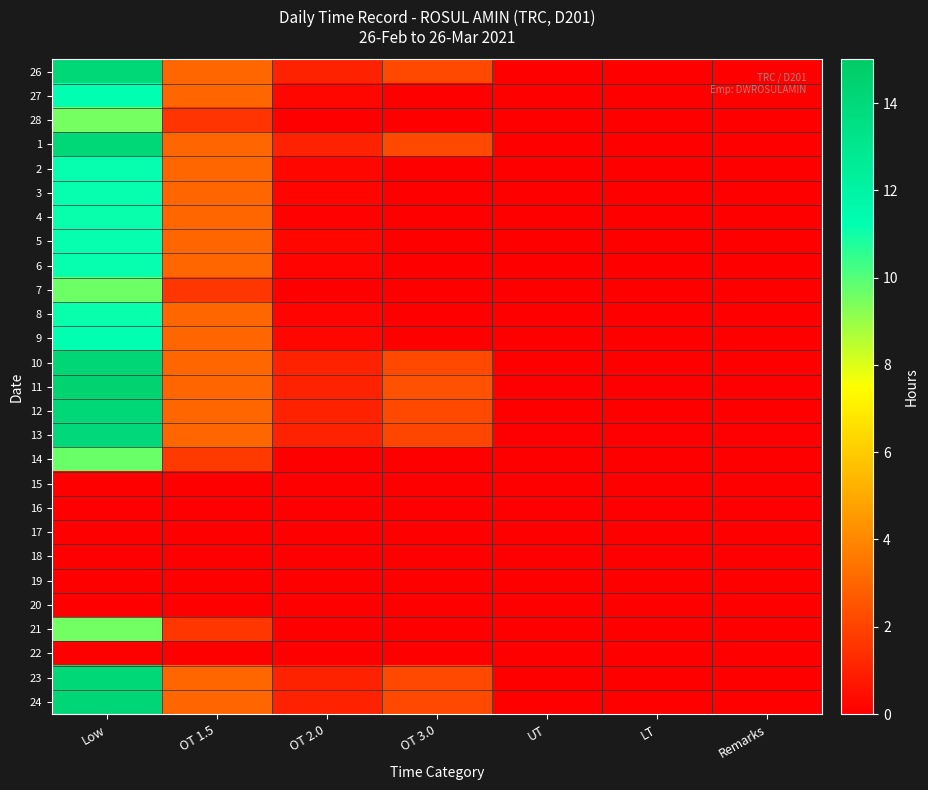

How many distinct data groups are displayed?

27